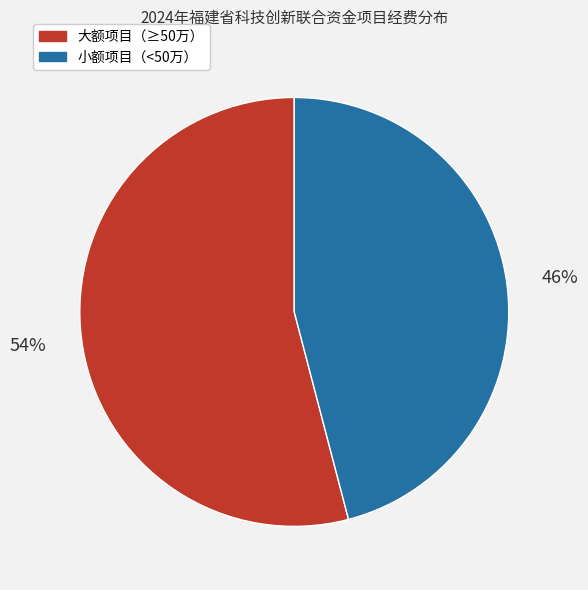

To the nearest percent, what is the difference between the largest and smallest slice percentages?

8%